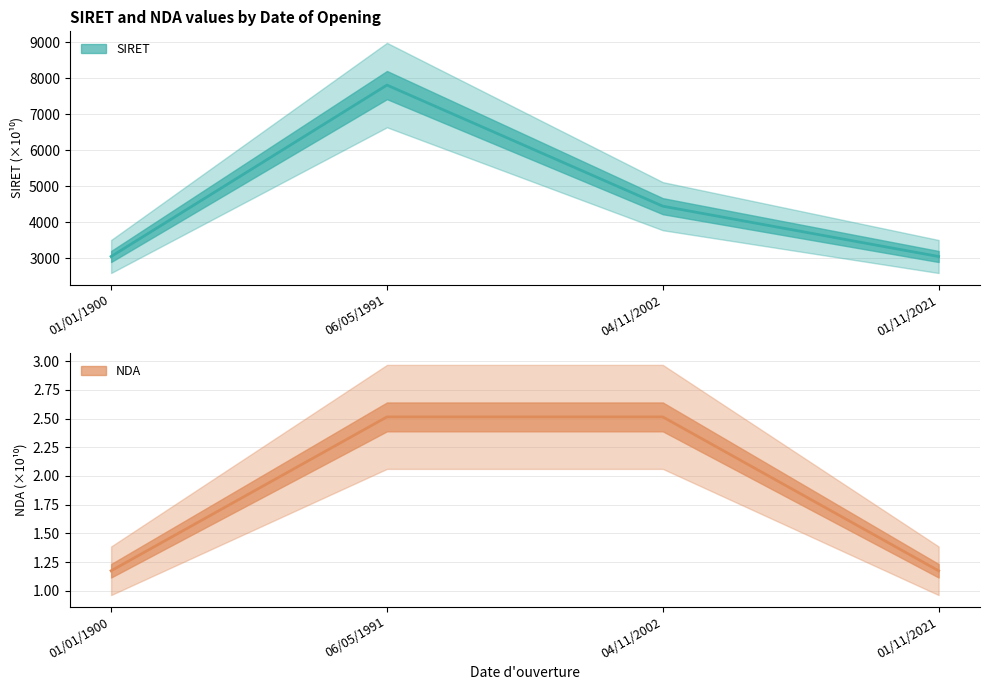

Which series changed the most between 01/01/1900 and 06/05/1991?

SIRET (line)